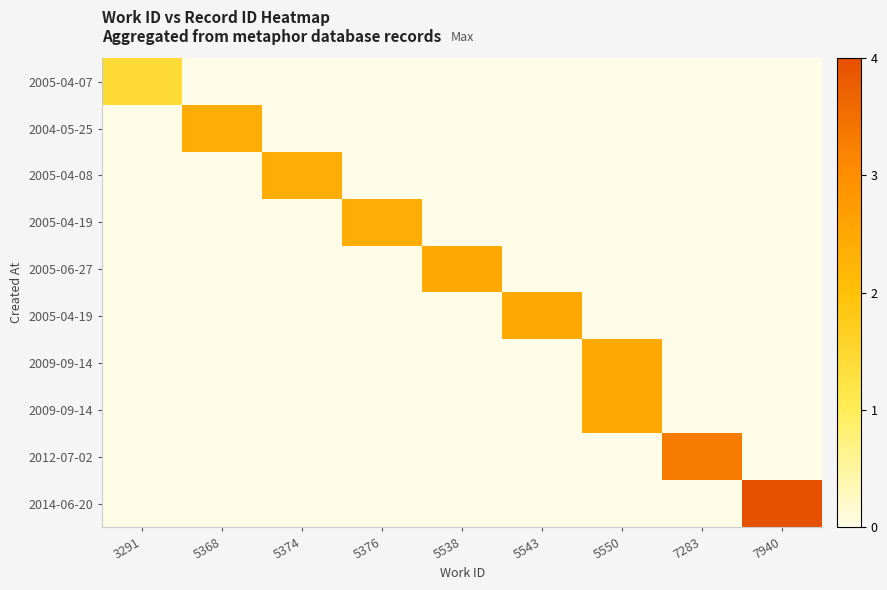

Which category has the lowest value across all series?

5368